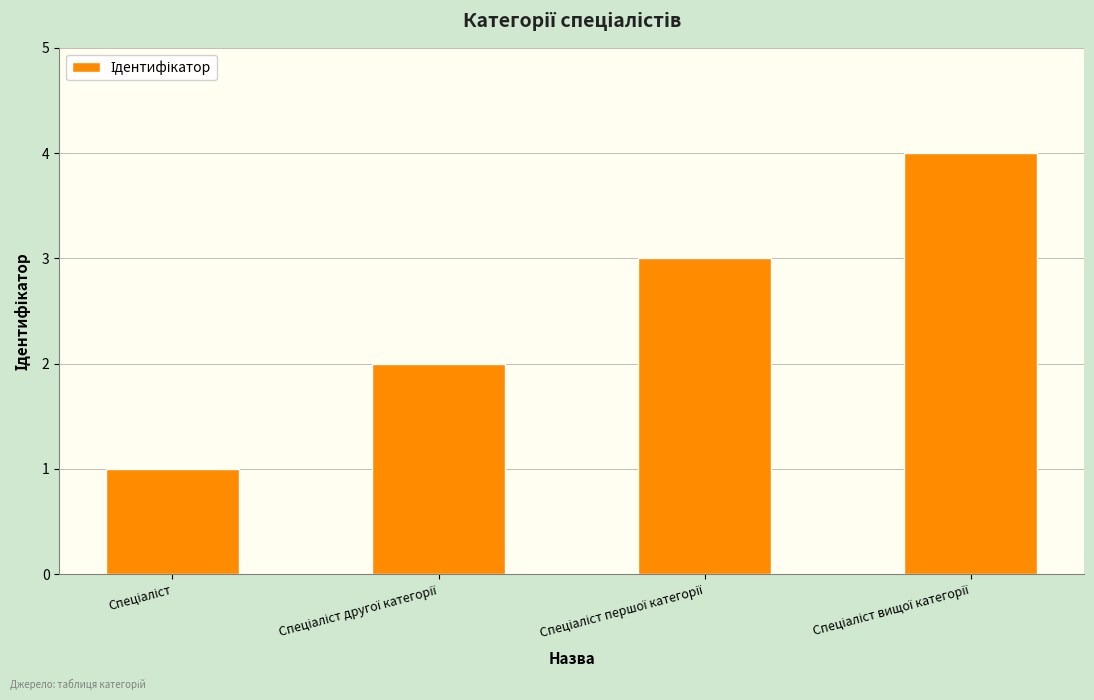

What is the greatest value displayed?

4